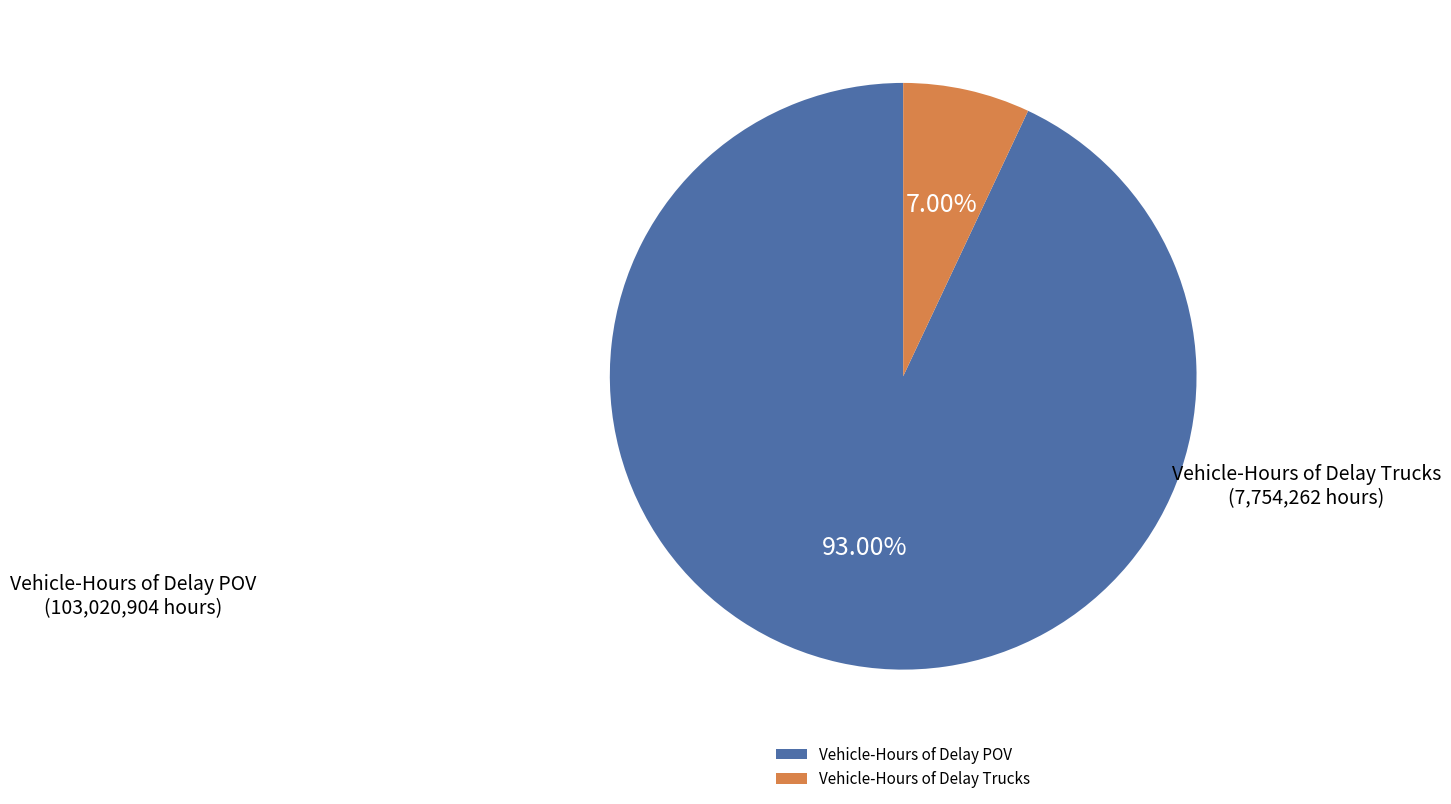

Which category has the smallest portion of the pie?

Vehicle-Hours of Delay Trucks